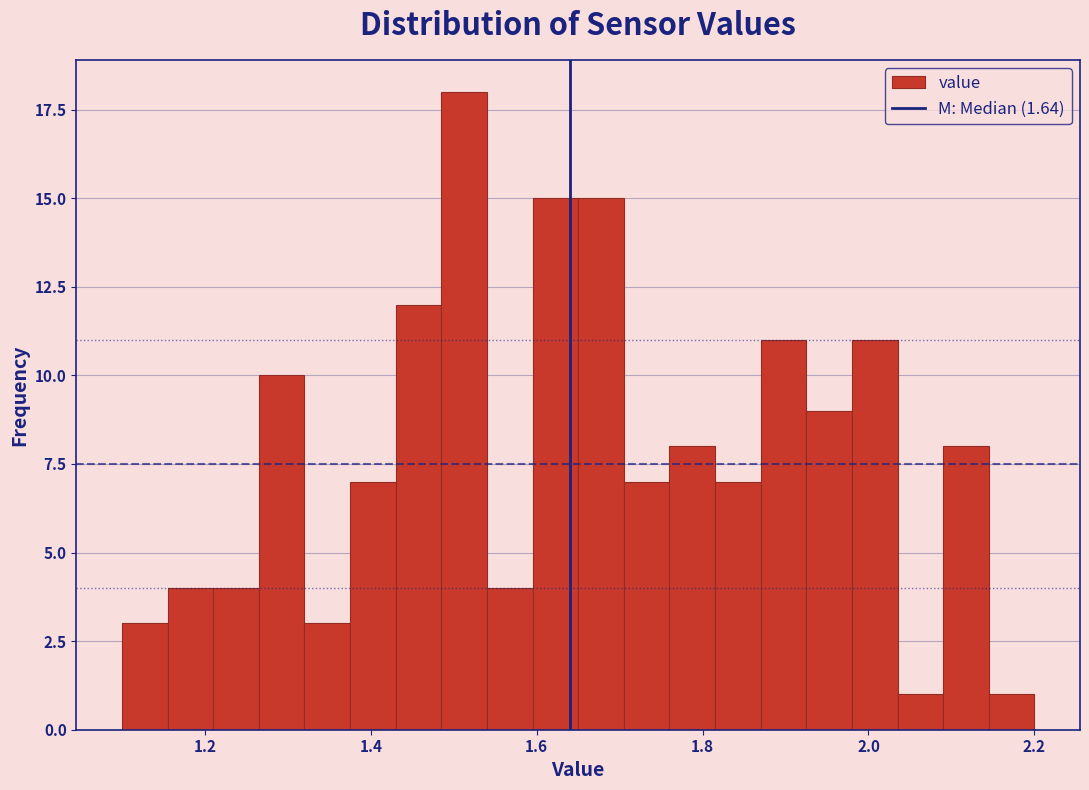

Read against the x-axis, roughly where is the centre of the tallest bar?

1.52